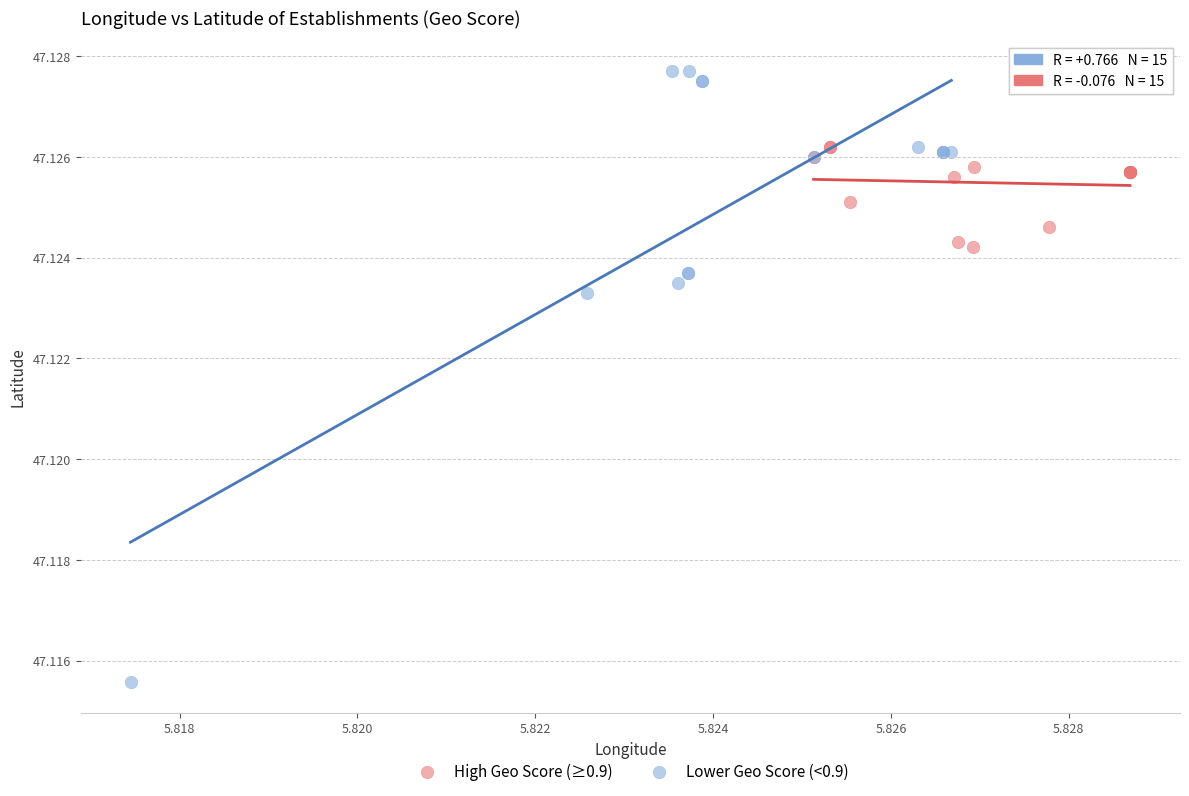

Which series has the widest spread of Y values?

Lower Geo Score (<0.9)